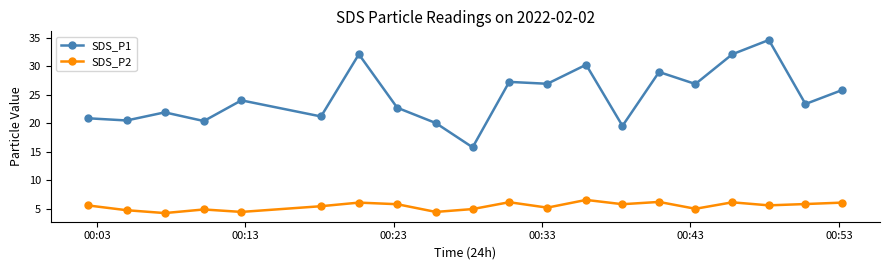

What is the sum of all SDS_P2 values?

110.2